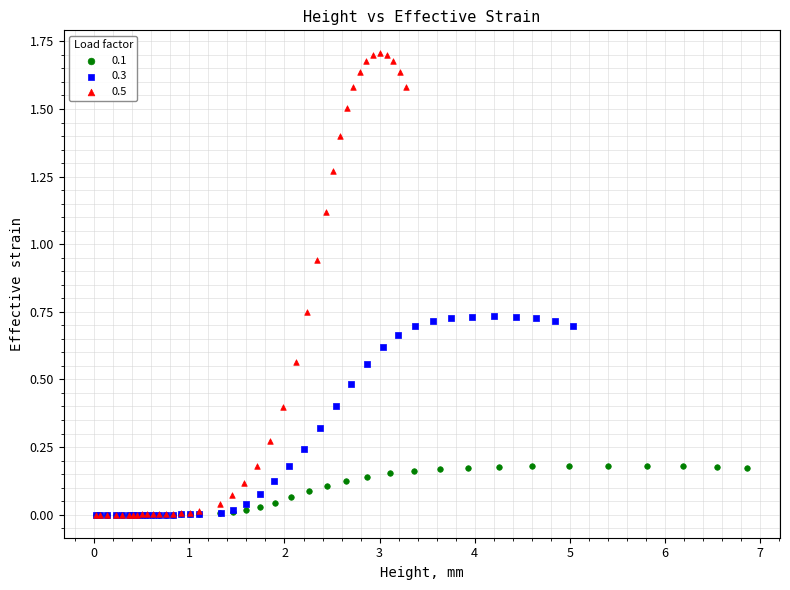

Which series reaches the maximum Y coordinate?

0.5